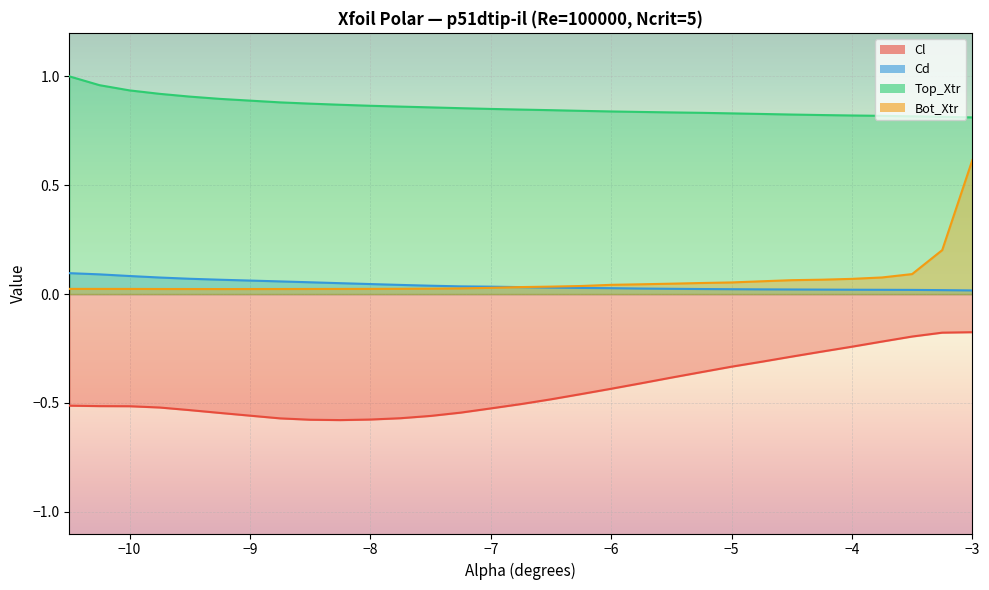

What is the greatest value displayed?

1.0